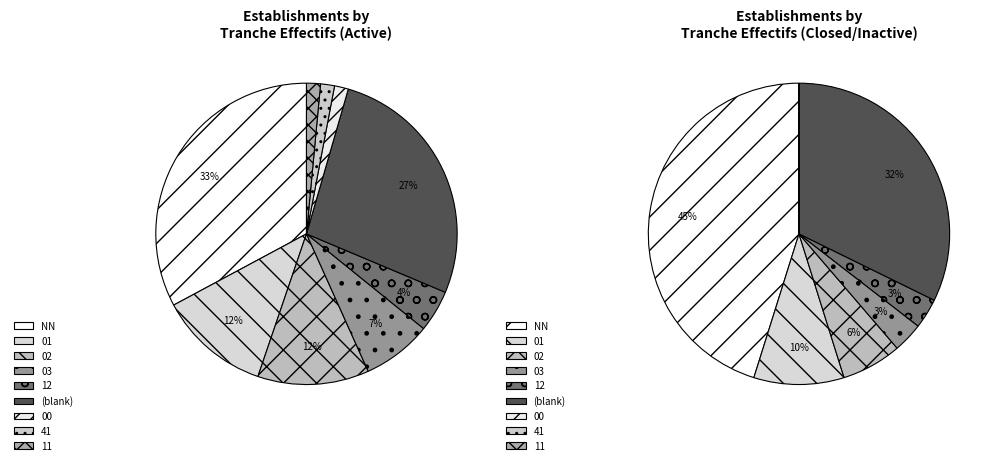

To the nearest percent, what portion does 41 represent?

3%